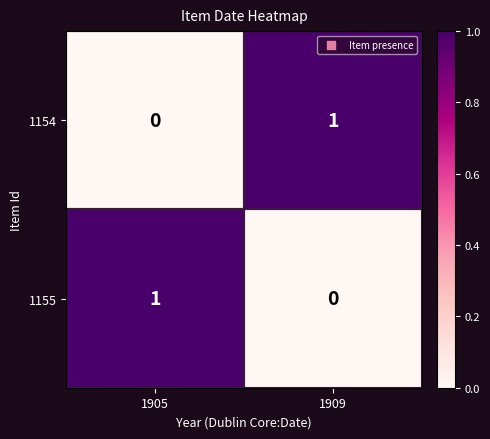

Where is 1155 nearest to the value 0?

1909